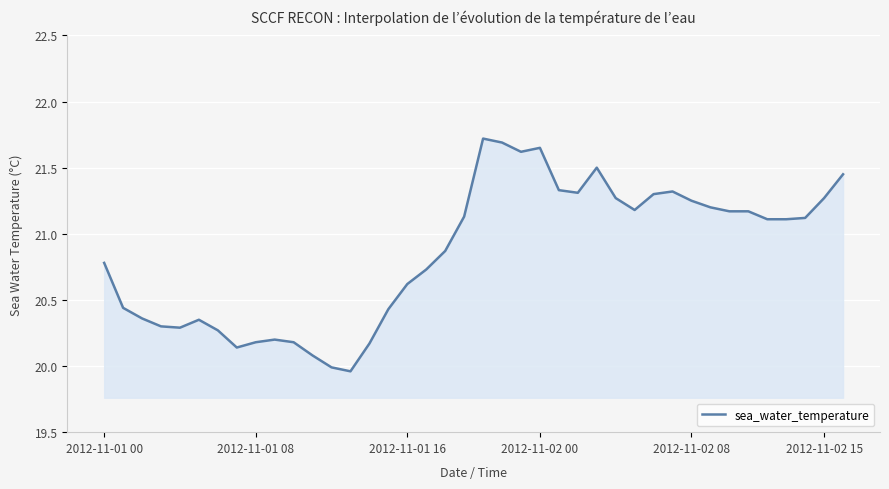

Does the chart have visible grid lines?

Yes